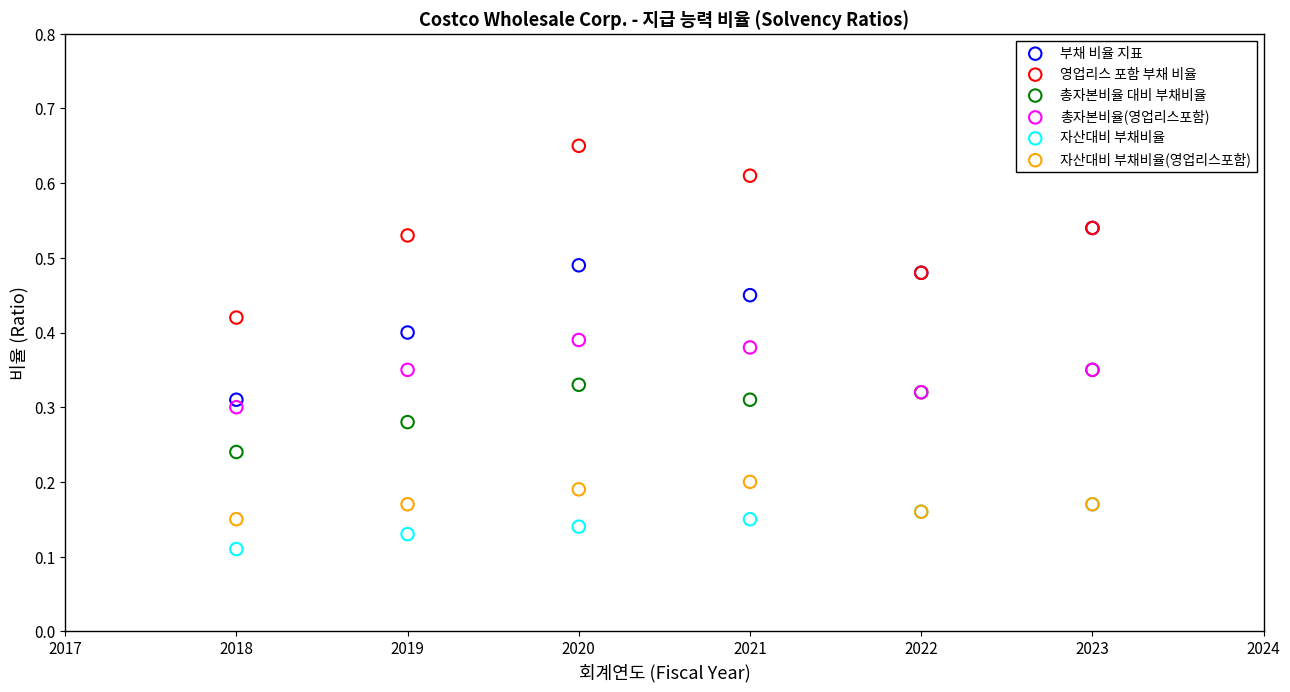

Which series contains the highest Y value?

영업리스 포함 부채 비율